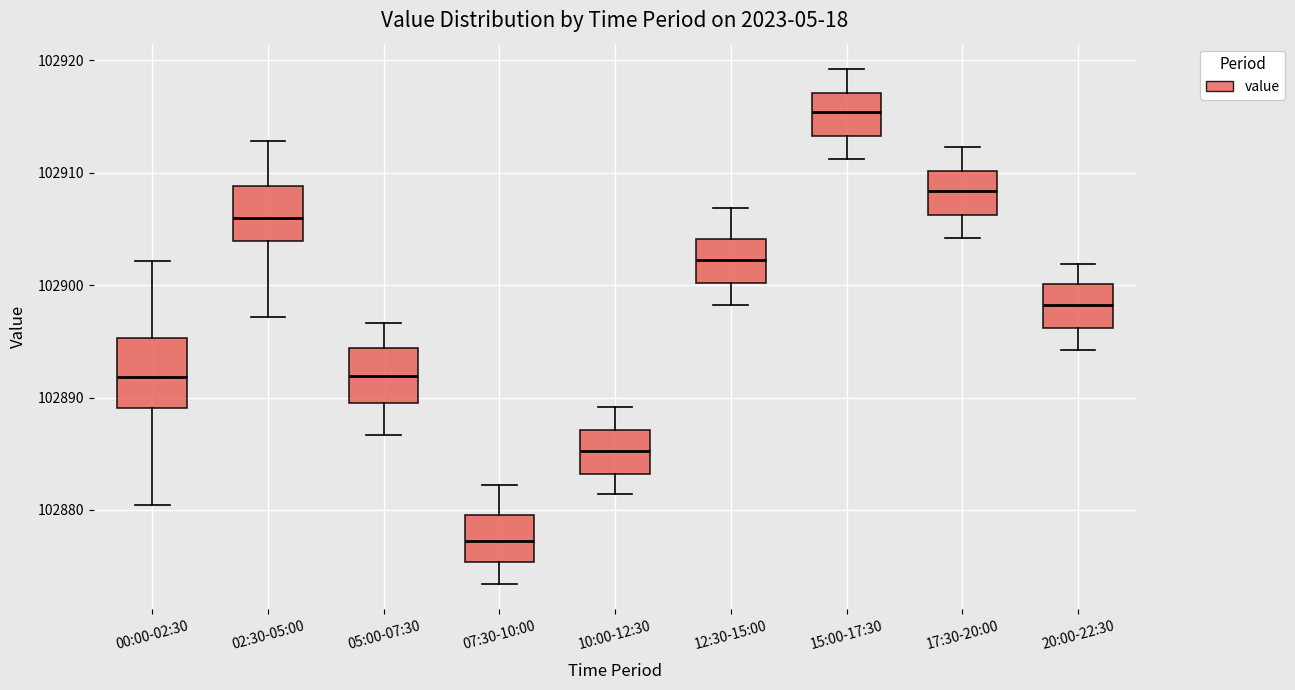

Reading left to right, transcribe this box plot: for each box, give where its median line is, the range the box spans, and where its two whiskers end, as read against the y-axis. The values are not printed on the chart, so give them approximately, as read against the axis.

00:00-02:30: median 102892, box 102889 to 102895, whiskers 102880 to 102902
02:30-05:00: median 102906, box 102904 to 102909, whiskers 102897 to 102913
05:00-07:30: median 102892, box 102889 to 102894, whiskers 102887 to 102897
07:30-10:00: median 102877, box 102875 to 102880, whiskers 102873 to 102882
10:00-12:30: median 102885, box 102883 to 102887, whiskers 102881 to 102889
12:30-15:00: median 102902, box 102900 to 102904, whiskers 102898 to 102907
15:00-17:30: median 102915, box 102913 to 102917, whiskers 102911 to 102919
17:30-20:00: median 102908, box 102906 to 102910, whiskers 102904 to 102912
20:00-22:30: median 102898, box 102896 to 102900, whiskers 102894 to 102902